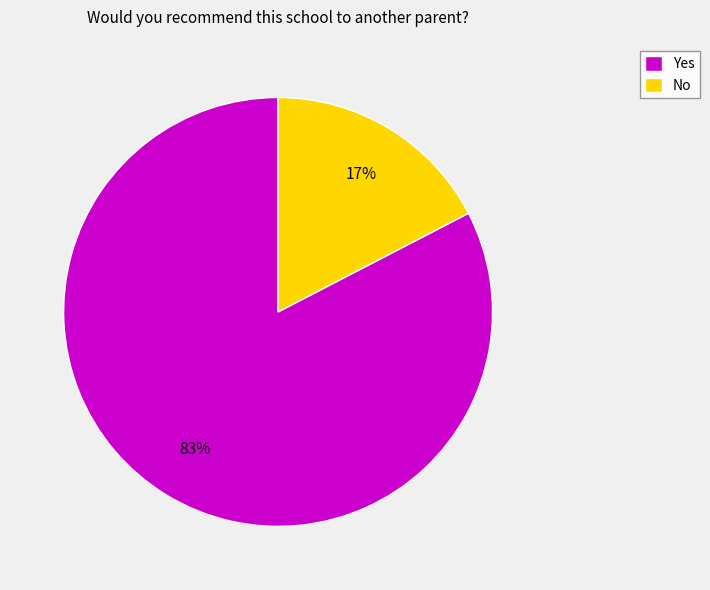

What is the majority slice?

Yes